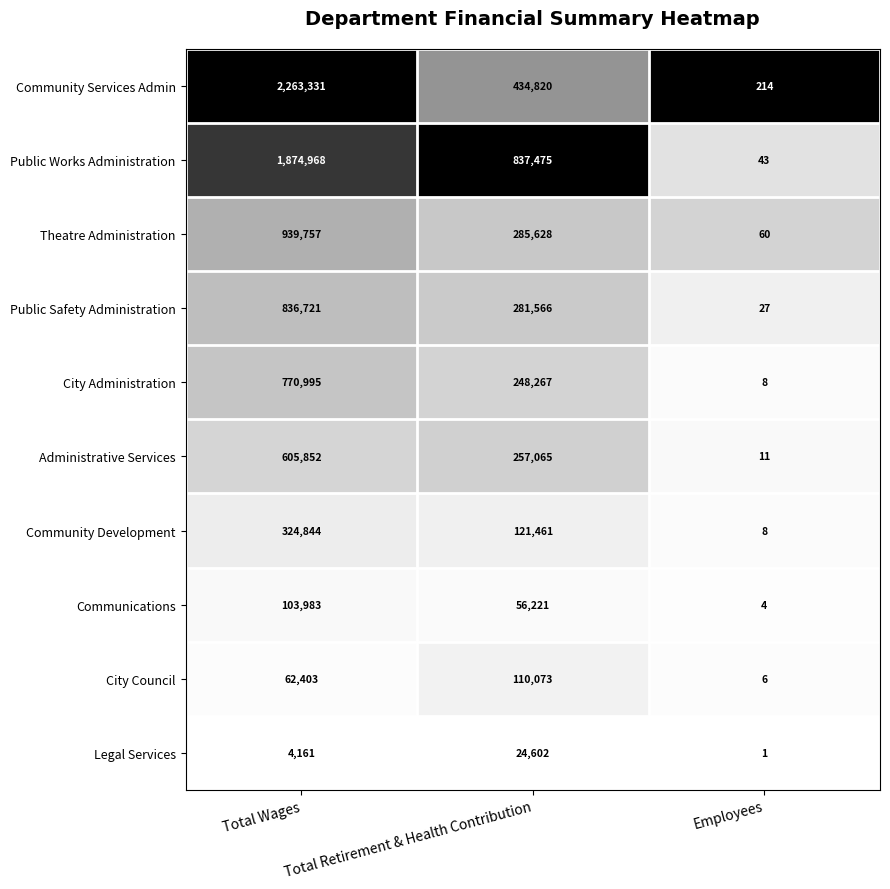

True or false: Legal Services has a value of 24602 at Total Retirement & Health Contribution.

True